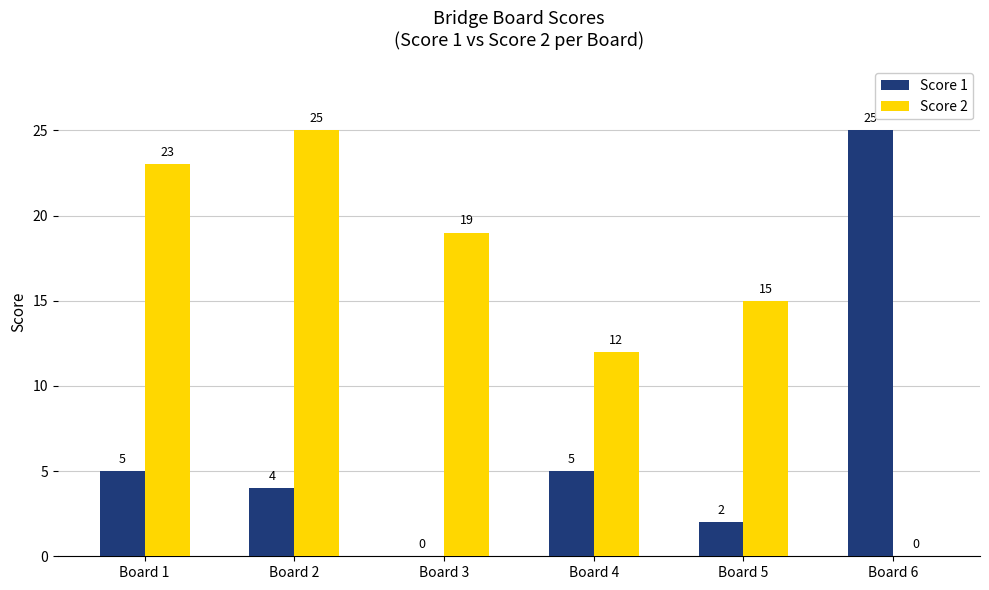

Which series changed the most between Board 1 and Board 3?

Score 1